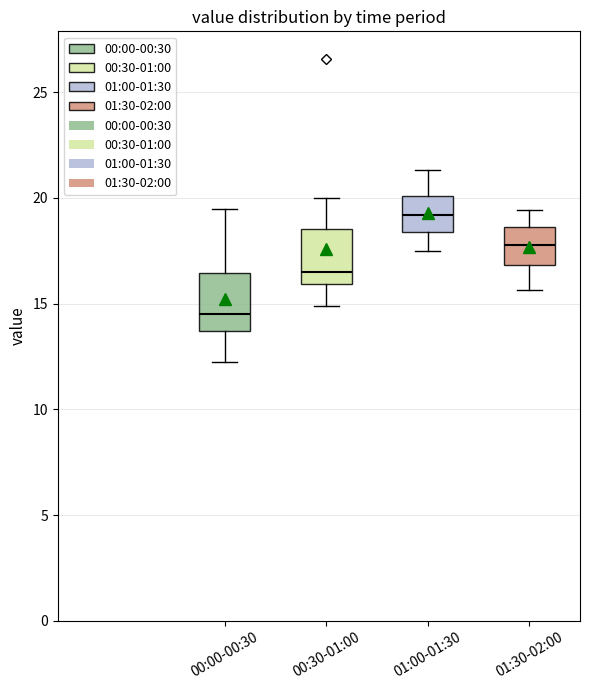

Which box has the lowest median line?

00:00-00:30